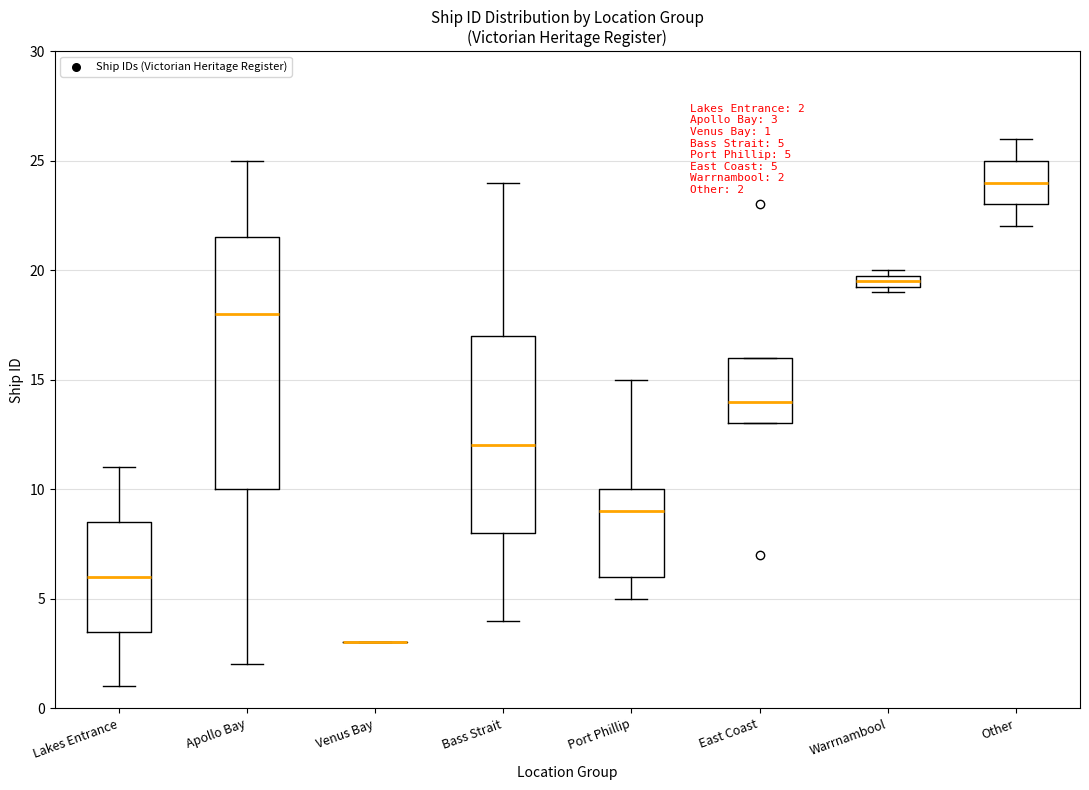

Which box is the tallest, from its lower edge to its upper edge?

Apollo Bay